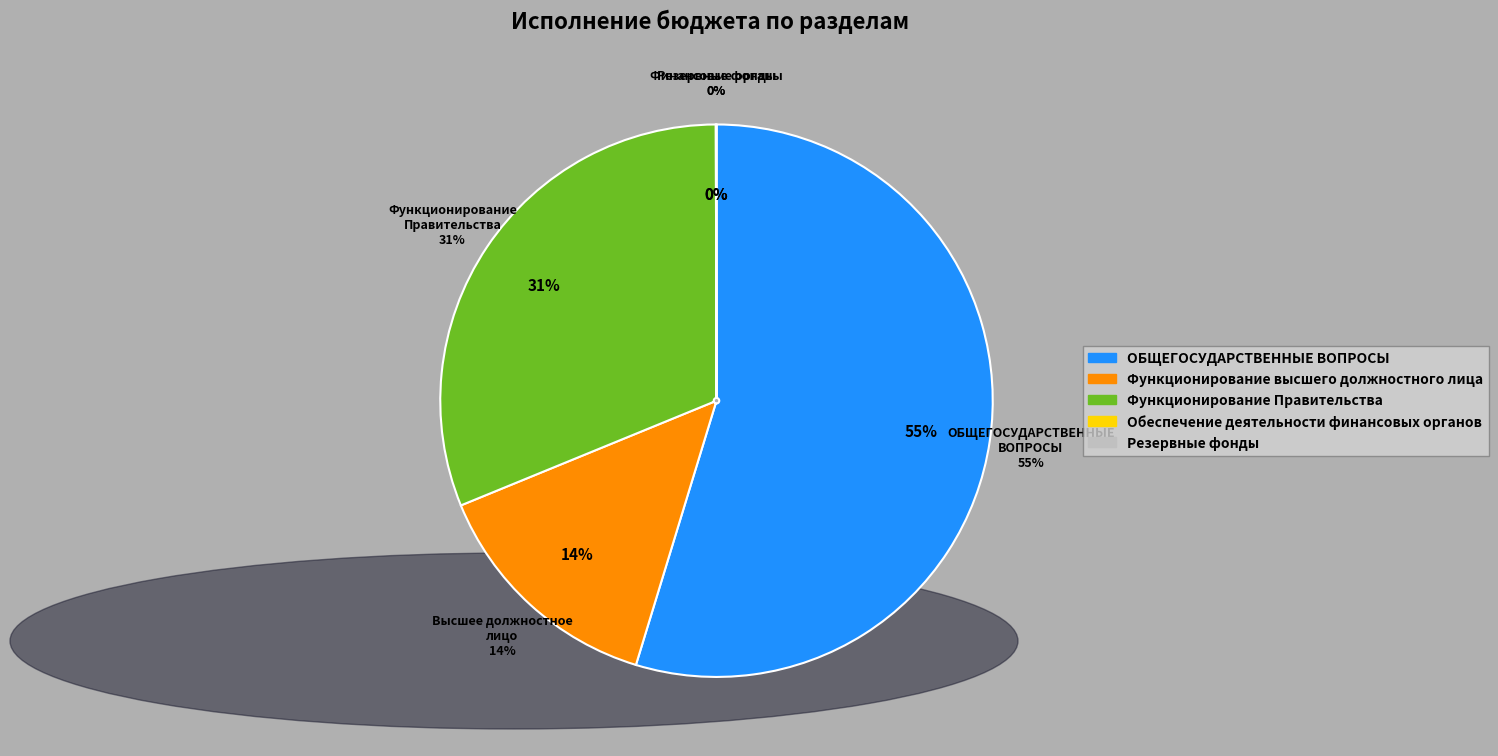

Is the sum of ОБЩЕГОСУДАРСТВЕННЫЕ ВОПРОСЫ and Резервные фонды greater than half?

Yes